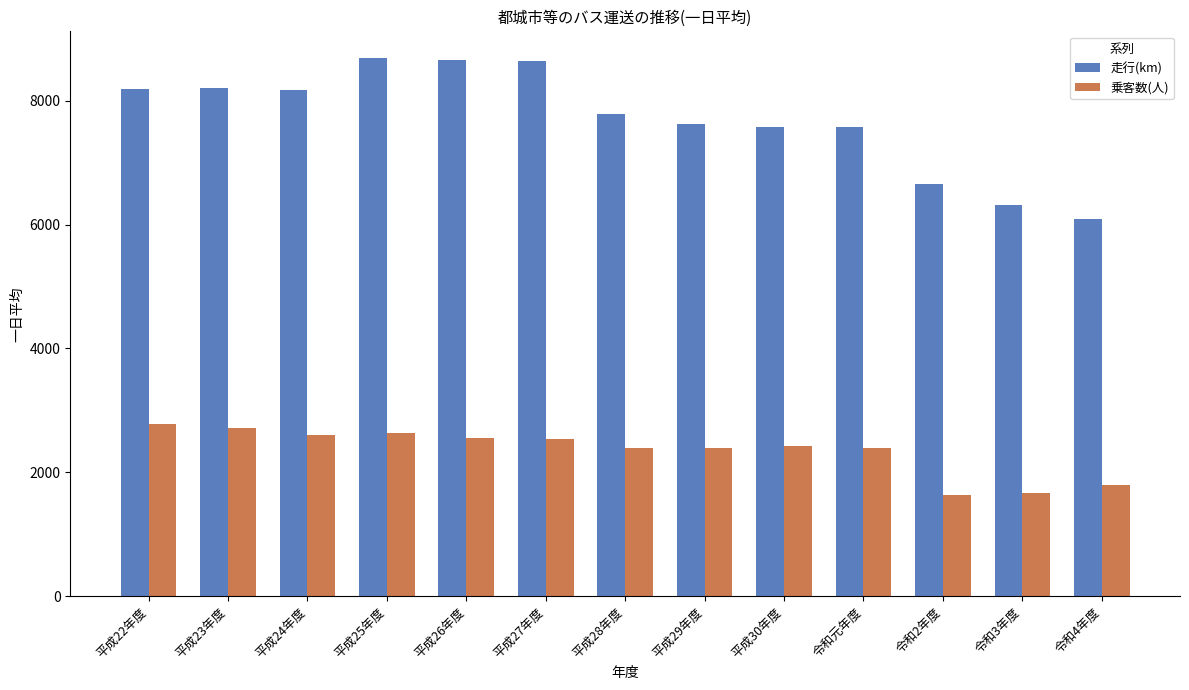

Which series has the largest total across all categories?

走行(km)